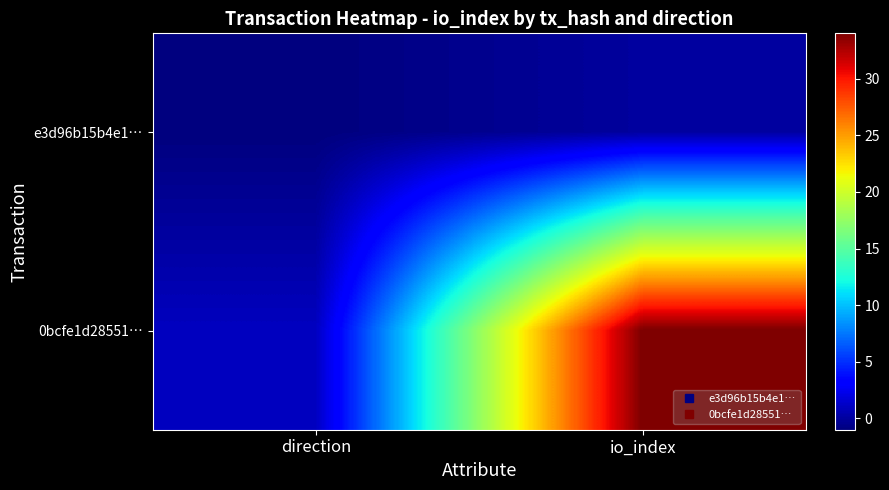

At which category is the sum across all series the highest?

io_index